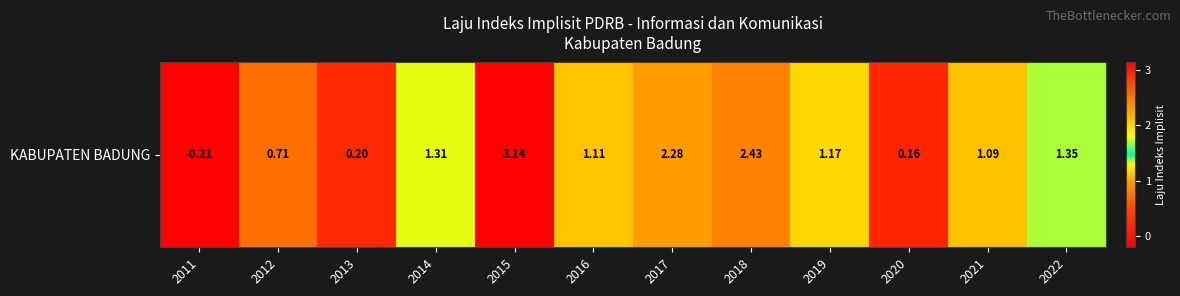

Rank the categories by value from lowest to highest.

2011, 2020, 2013, 2012, 2021, 2016, 2019, 2014, 2022, 2017, 2018, 2015